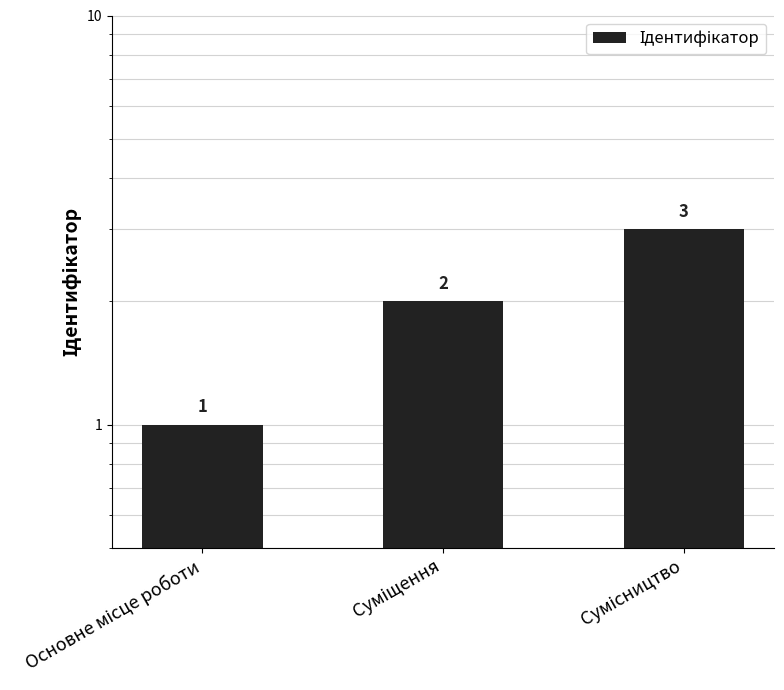

At which label does the data first exceed 2?

Сумісництво